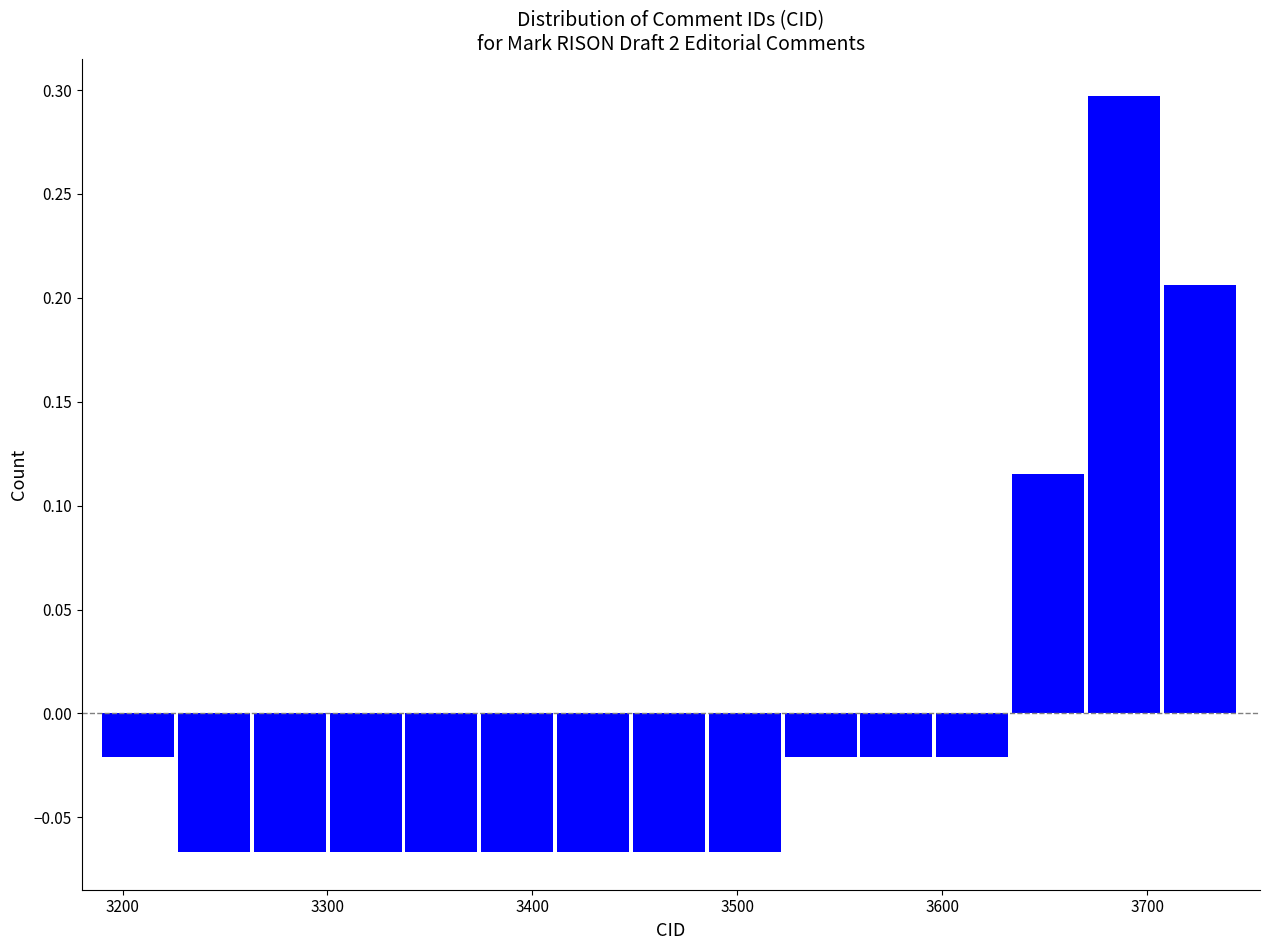

Around what value on the x-axis is the tallest bar? Give the approximate position of its centre, as read against the axis.

3690